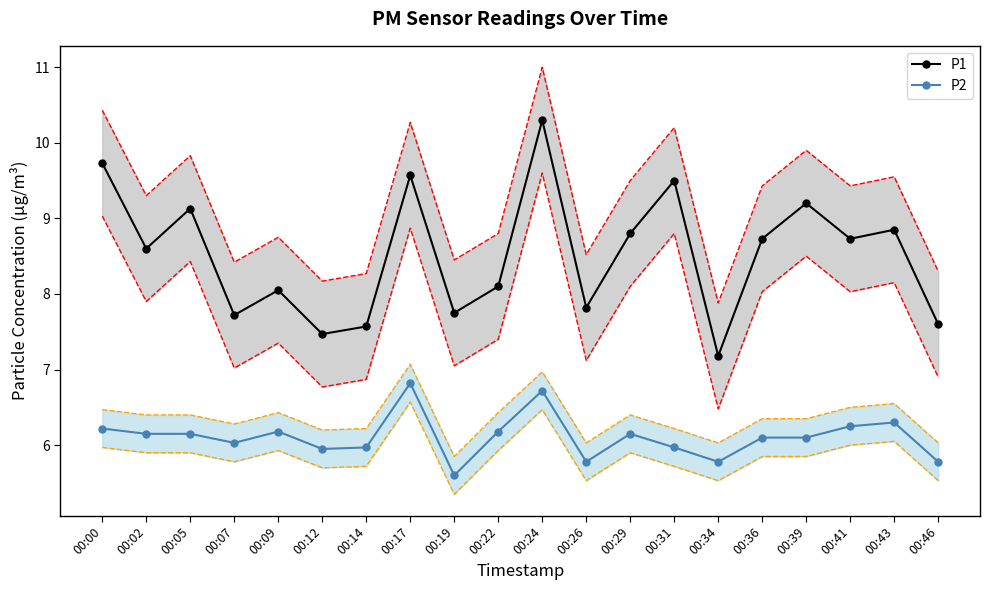

Which category has the highest value in the P2 series?

00:17